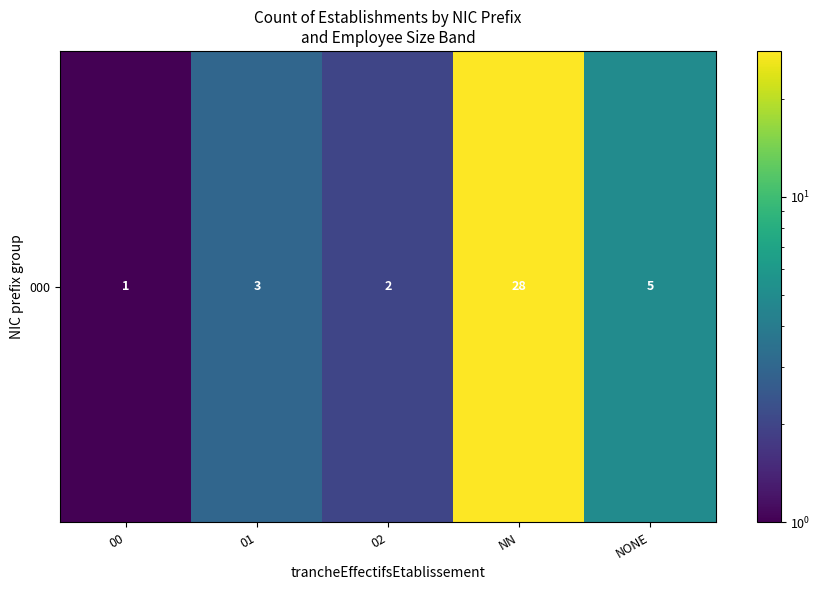

Between NONE and 01, which is larger?

NONE